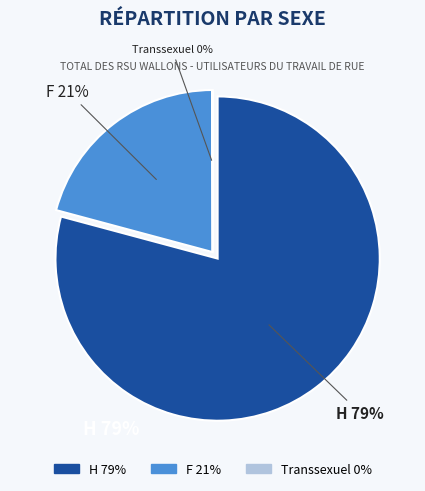

To the nearest percent, what portion does F represent?

21%